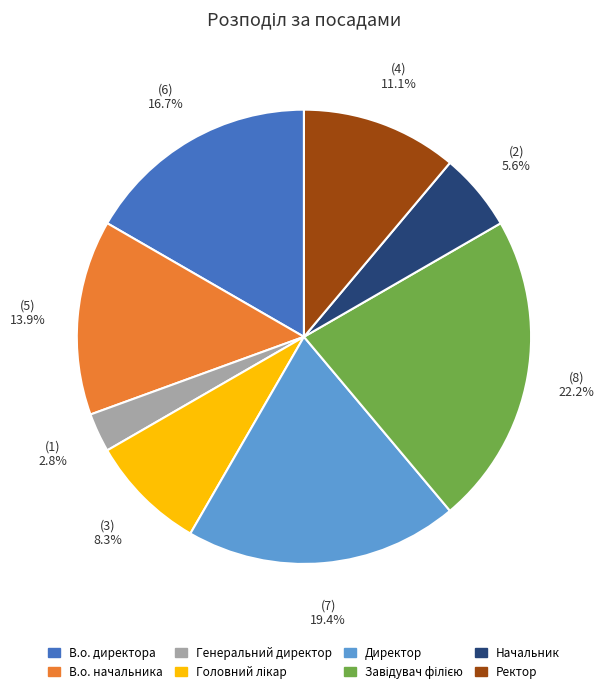

What is the smallest slice in the pie chart?

Генеральний директор